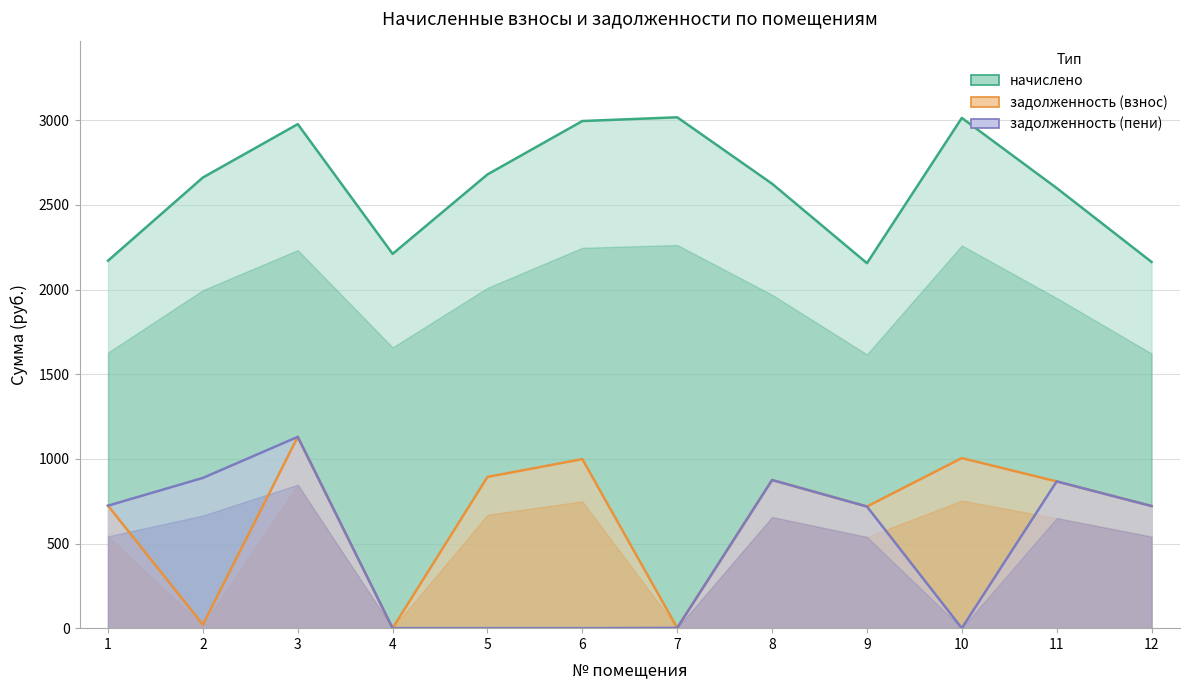

Reading right to left, extract all data points from this chart.

начислено: 12=2162.9	11=2599.2	10=3013.4	9=2155.6	8=2624.8	7=3017.1	6=2995.1	5=2679.8	4=2210.6	3=2976.8	2=2661.5	1=2170.3
задолженность (взнос): 12=721.4	11=866.7	10=1004.5	9=718.5	8=875.0	7=1.7	6=998.4	5=893.3	4=0.0	3=1129.7	2=20.7	1=723.4
задолженность (пени): 12=721.4	11=866.7	10=0.0	9=718.5	8=875.0	7=1.7	6=0.0	5=0.0	4=0.0	3=1129.7	2=887.4	1=723.4